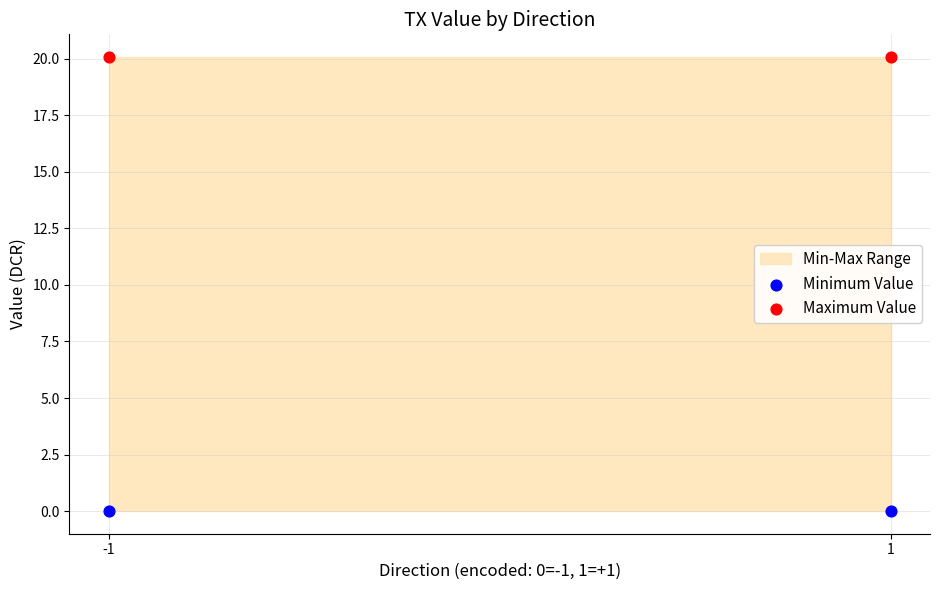

Across all data points, what is the average Y value?

10.0